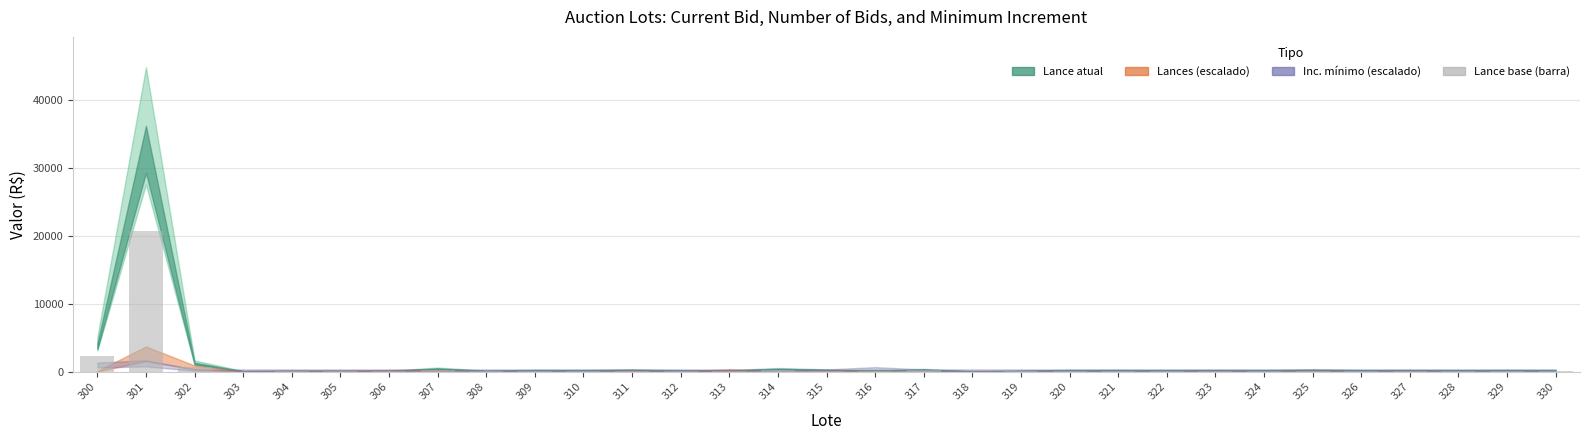

Are the bars horizontal?

No